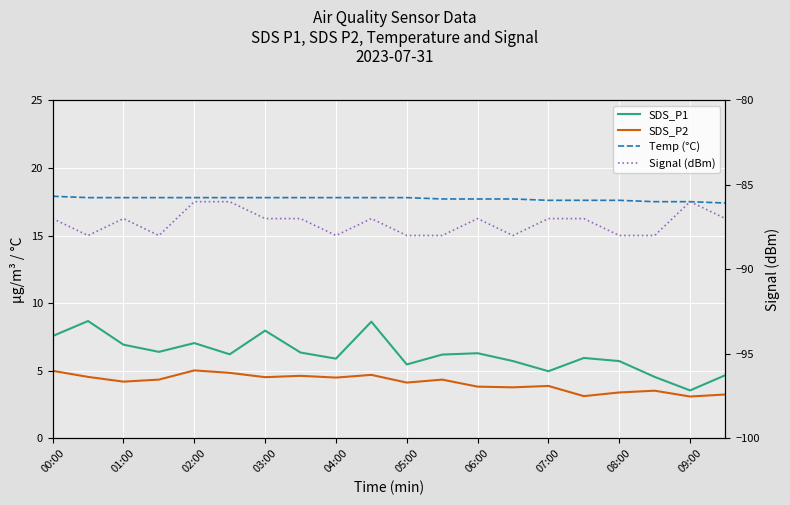

What is the greatest value displayed?

17.9